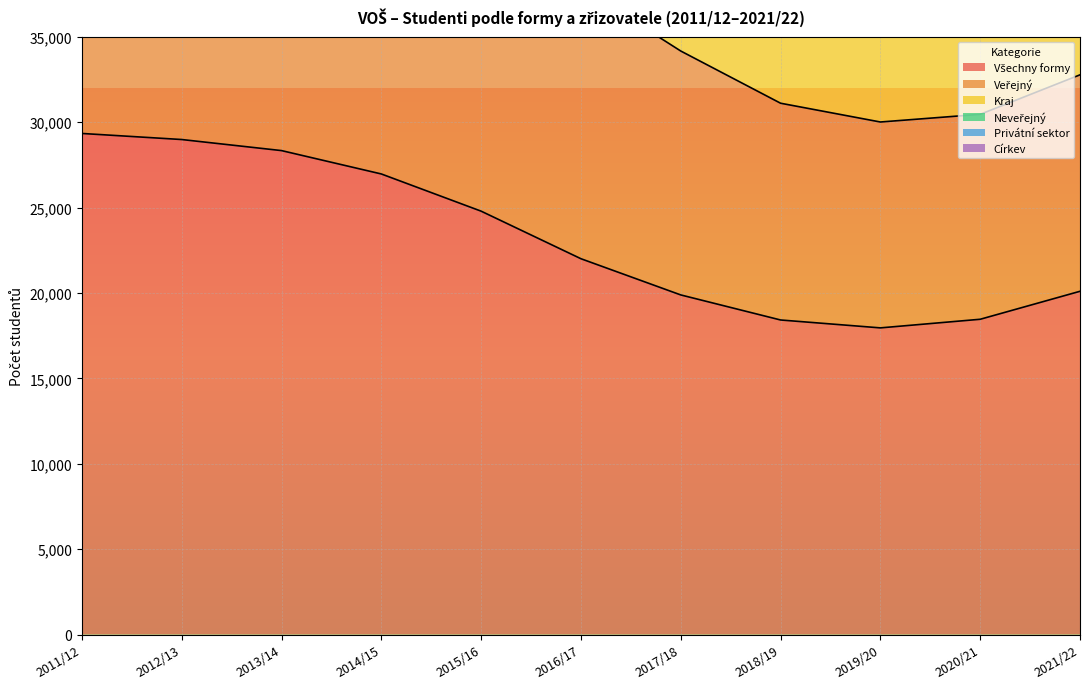

What is the average value of the Veřejný series?

55341